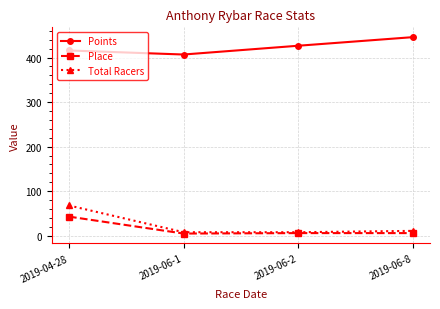

How many distinct data groups are displayed?

3